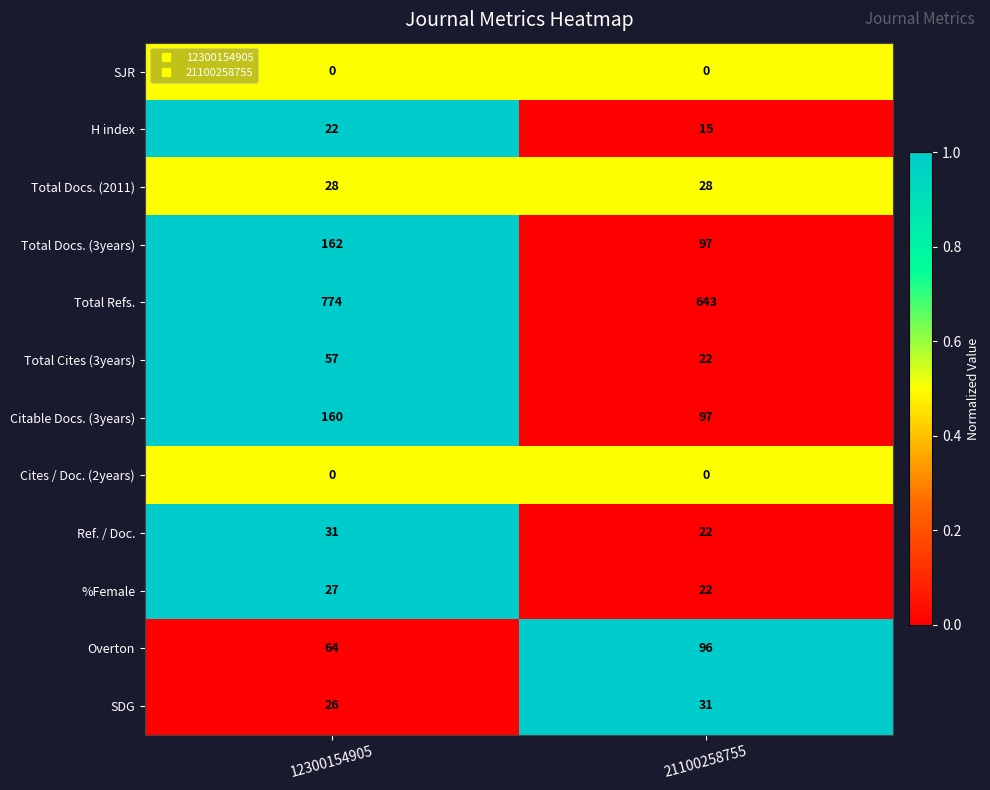

At which category is the sum across all series the highest?

12300154905